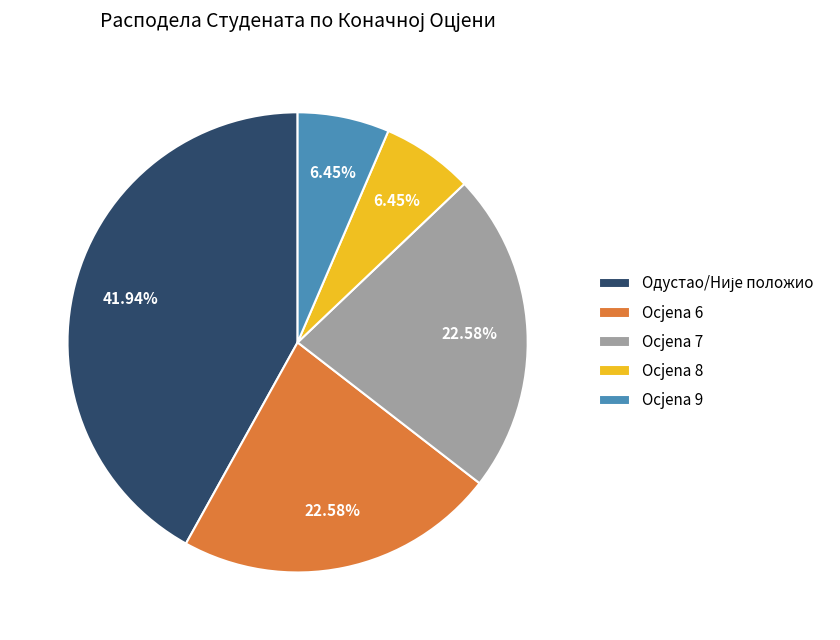

Is there a majority slice in this chart?

No